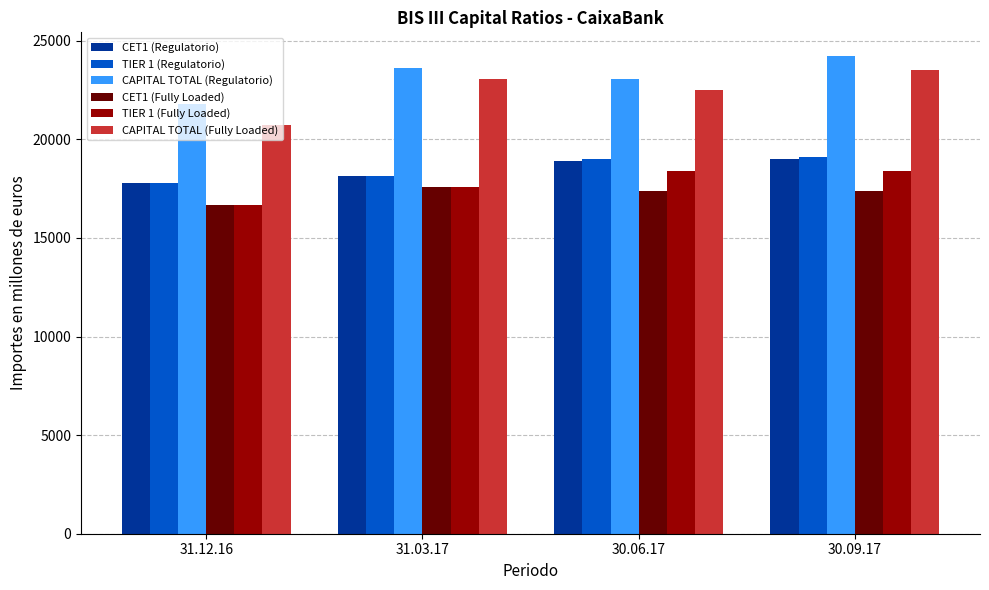

What is the spread (max minus min) of values at 31.03.17?

6046.8